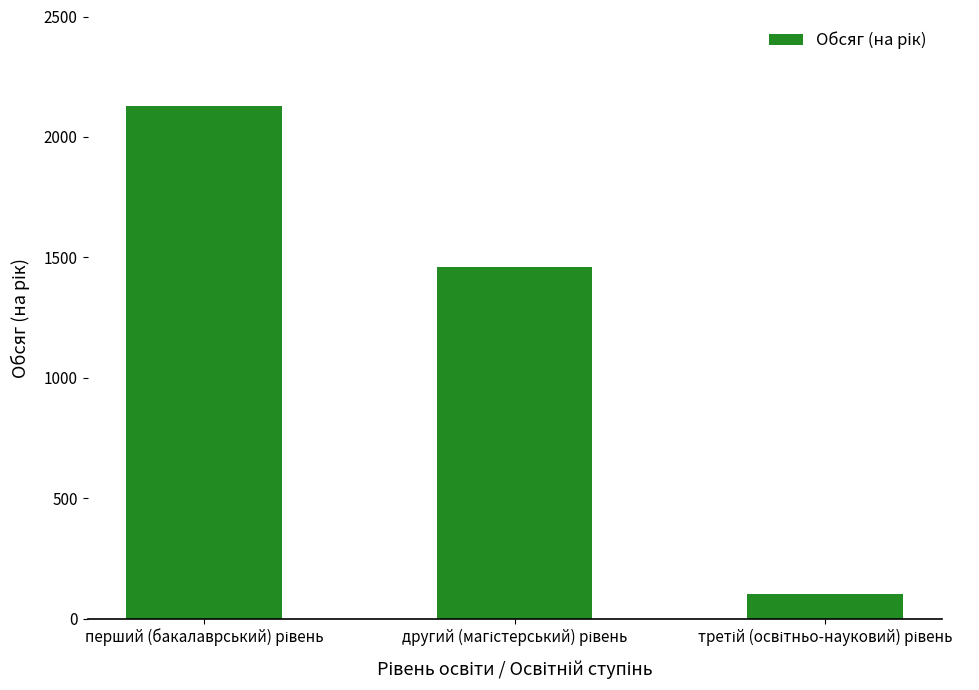

What is the value of the 3rd bar from the left?

103